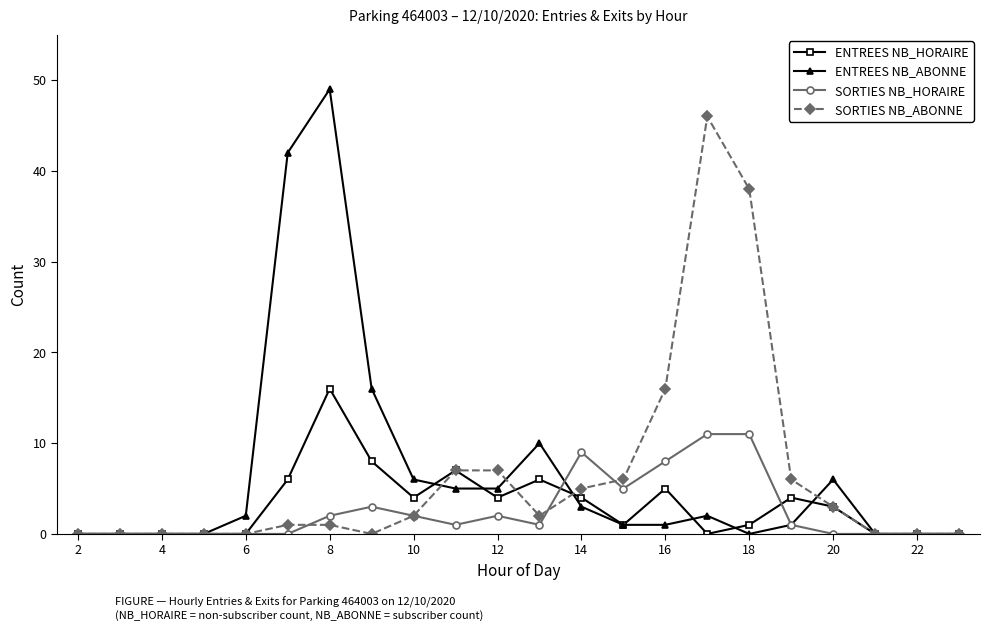

List the series in order of their peak value, highest first.

ENTREES NB_ABONNE, SORTIES NB_ABONNE, ENTREES NB_HORAIRE, SORTIES NB_HORAIRE